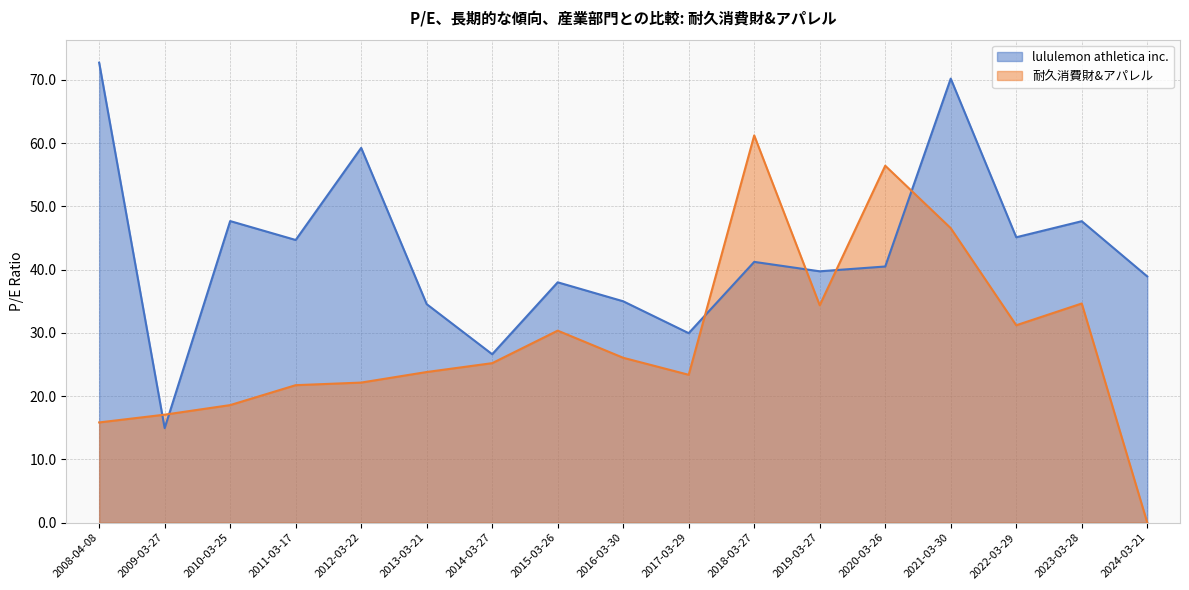

True or false: 耐久消費財&アパレル has a value of 11.4 at 2017-03-29.

False